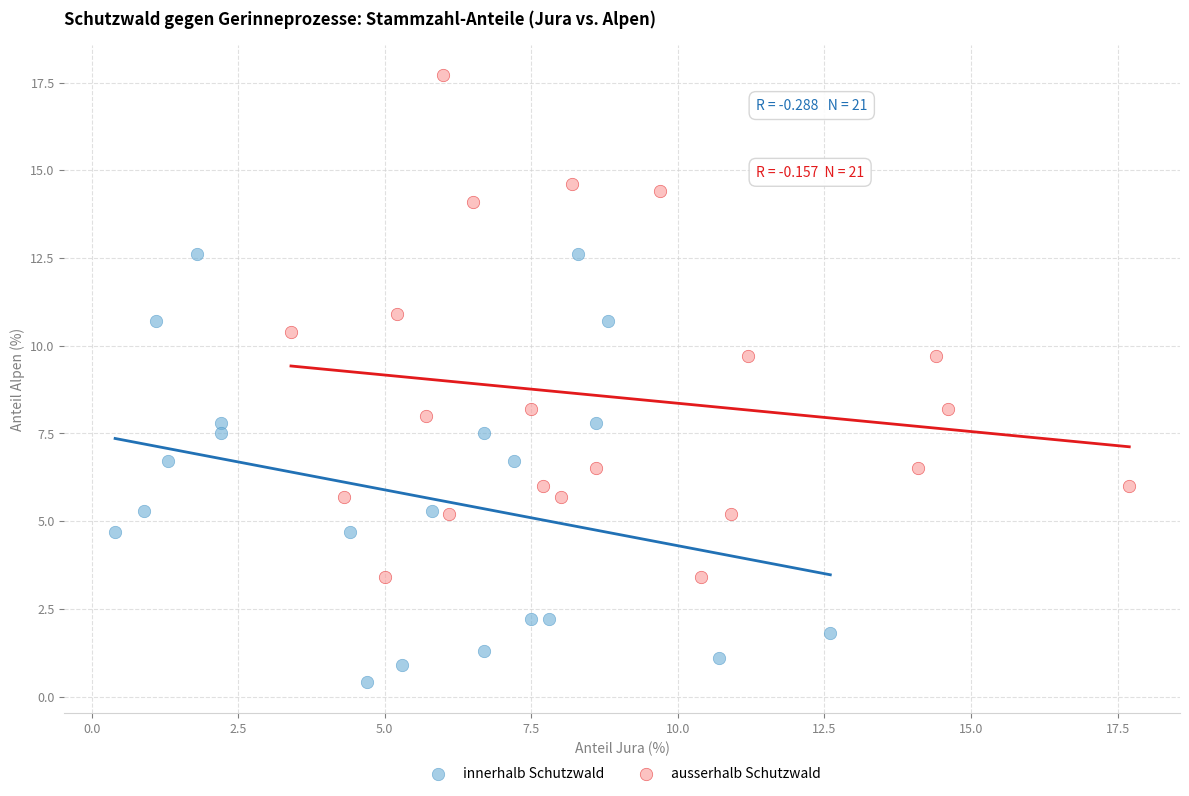

Which series has the largest Y range (max minus min)?

ausserhalb Schutzwald